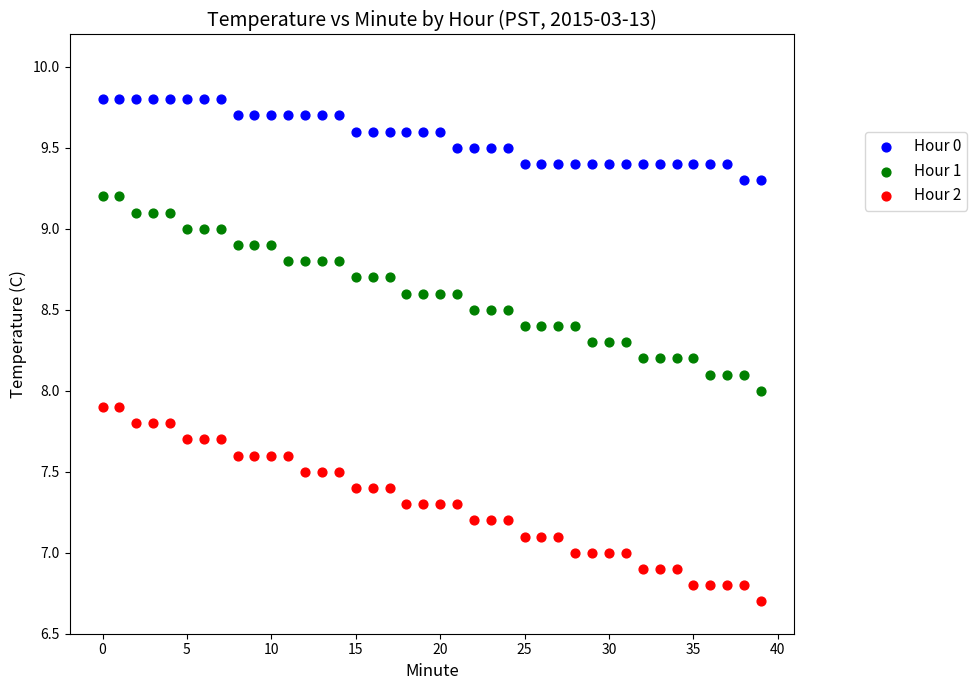

Which series reaches the minimum Y coordinate?

Hour 2